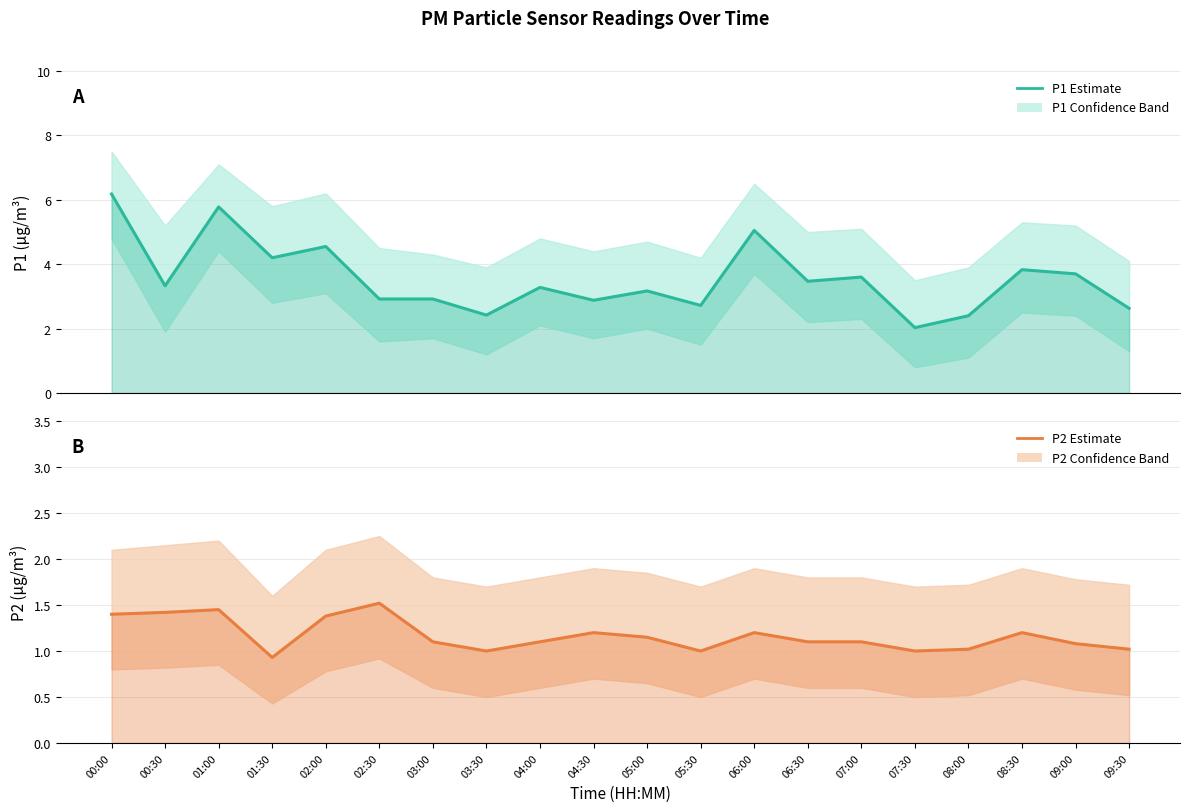

What is the approximate value of P2 at 05:30?

1.0